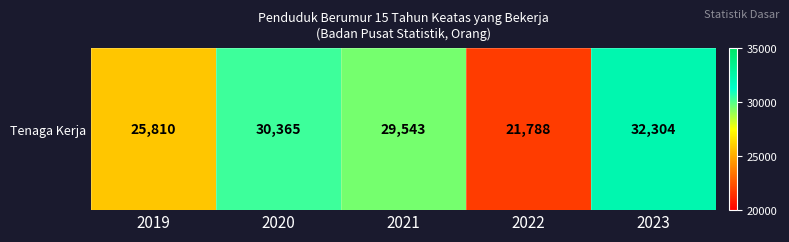

Approximately how many times larger is the value at 2023 compared to 2019?

1.3